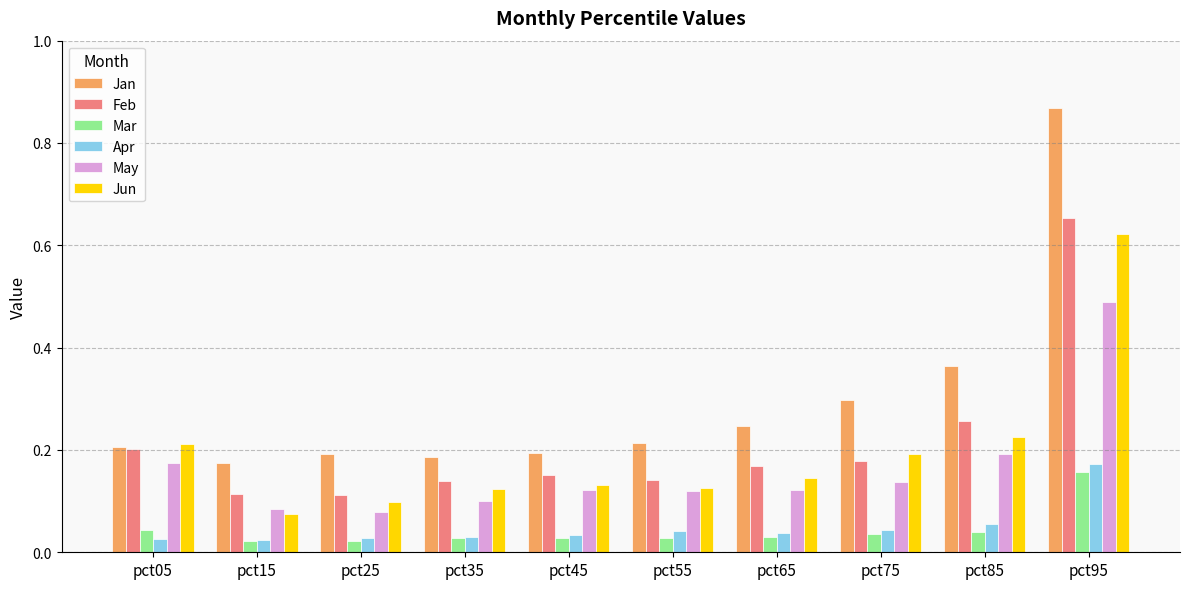

What are all the series names shown in the legend?

Jan, Feb, Mar, Apr, May, Jun